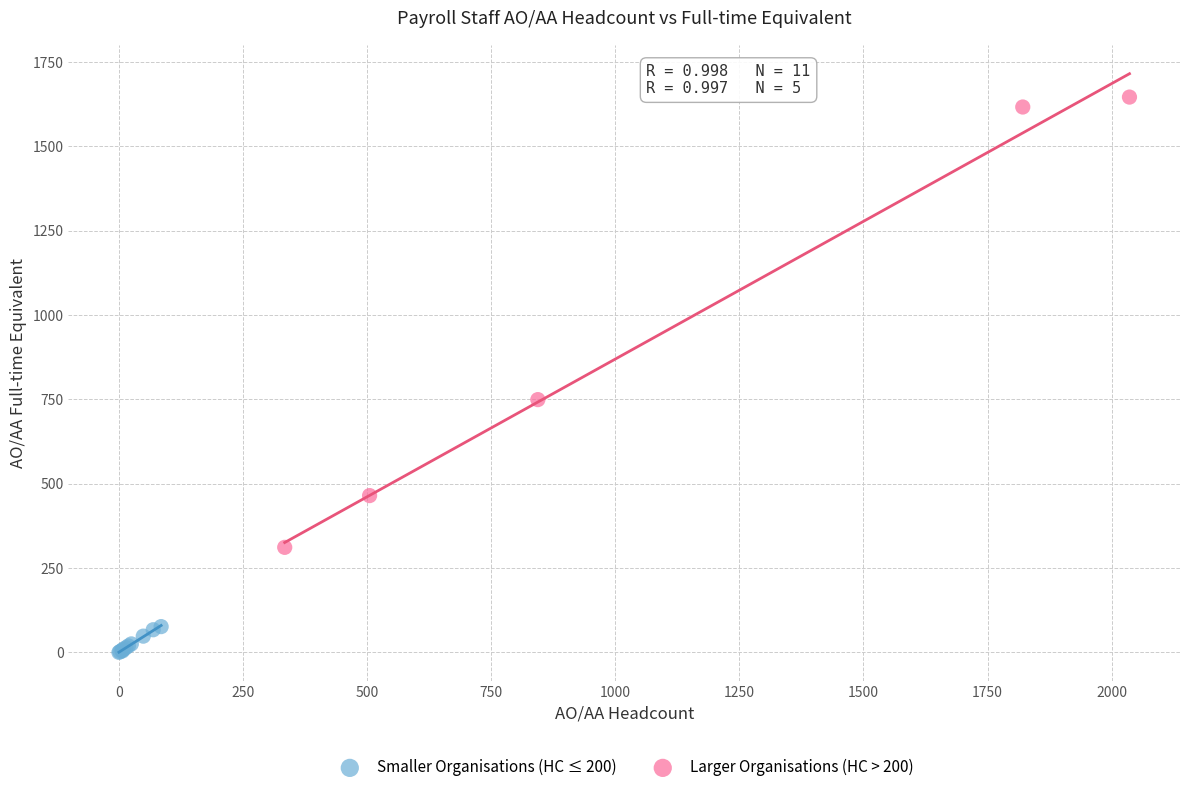

Which series reaches the maximum Y coordinate?

Larger Organisations (HC > 200)